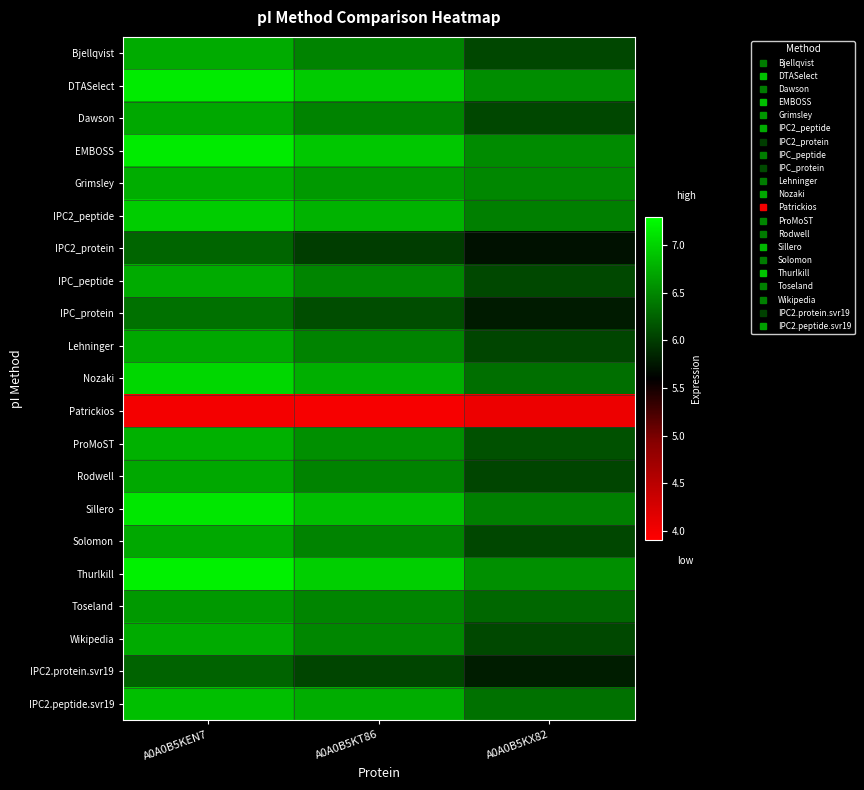

Between A0A0B5KEN7 and A0A0B5KT86, which is larger?

A0A0B5KEN7